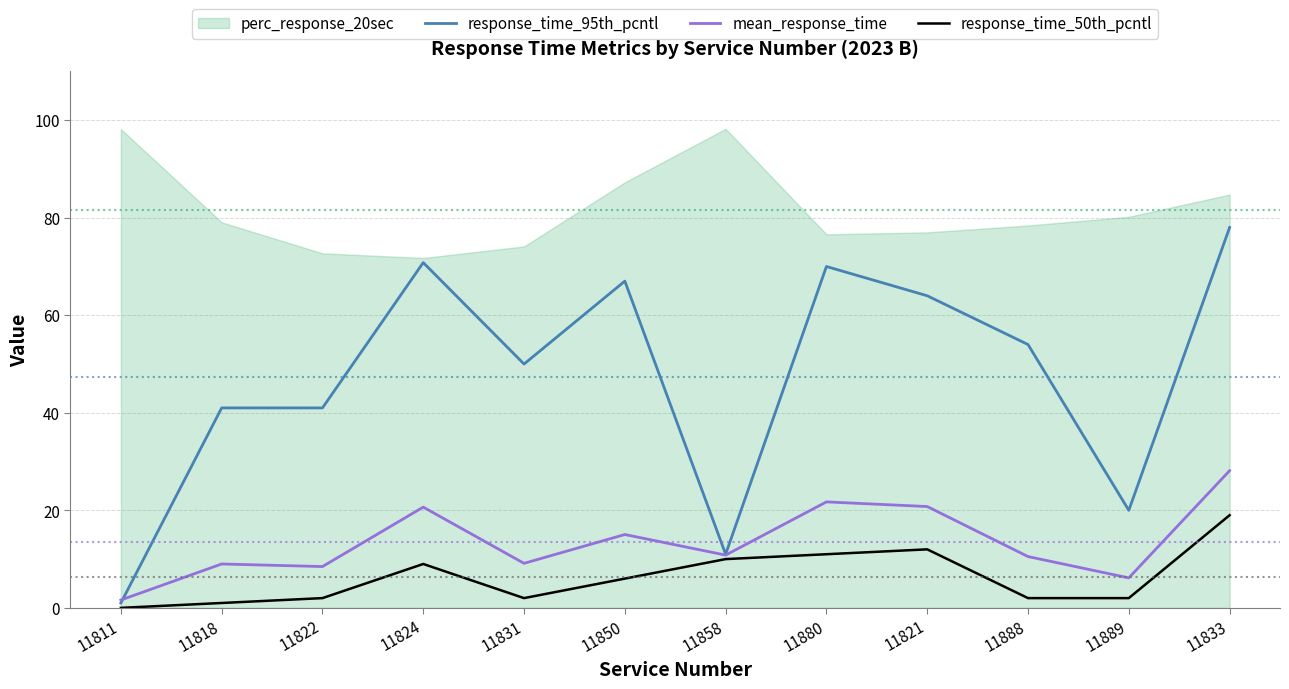

How many data points in response_time_50th_pcntl are above 6?

5